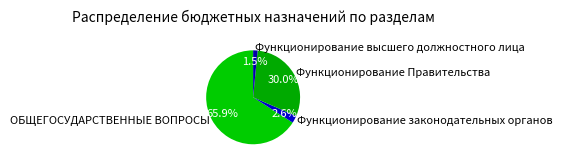

The Функционирование Правительства slice represents 37% of the pie. True or false?

False